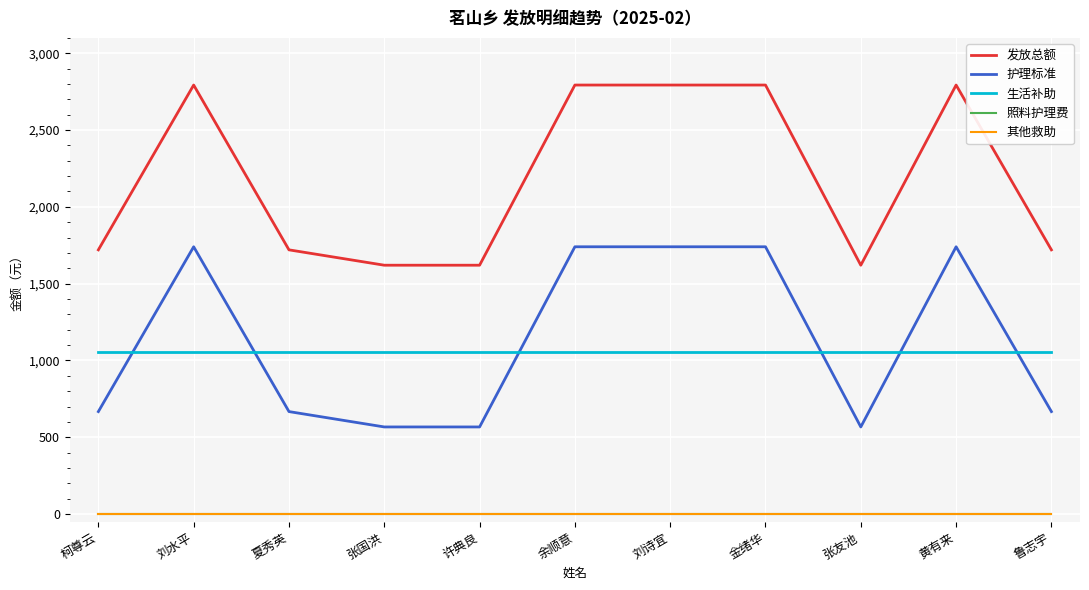

After their last crossing, which series has the higher values: 生活补助 or 护理标准?

生活补助